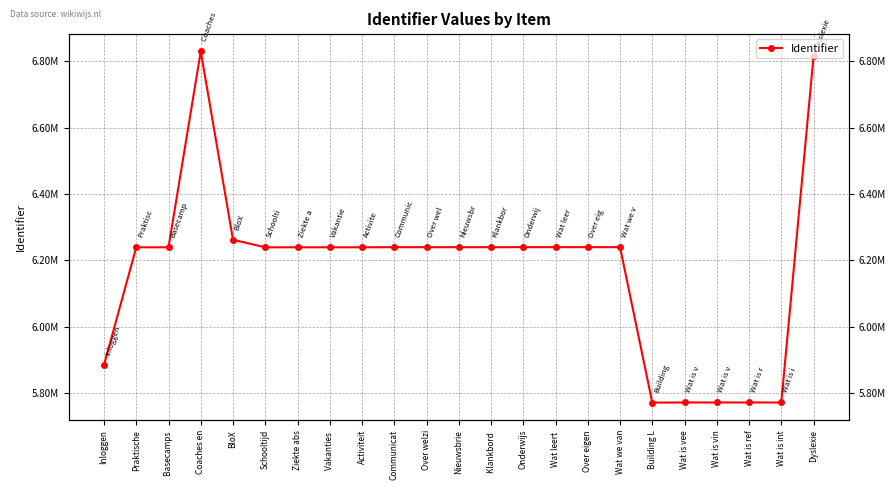

Is it true that the value at Wat is vin is 5772213?

True